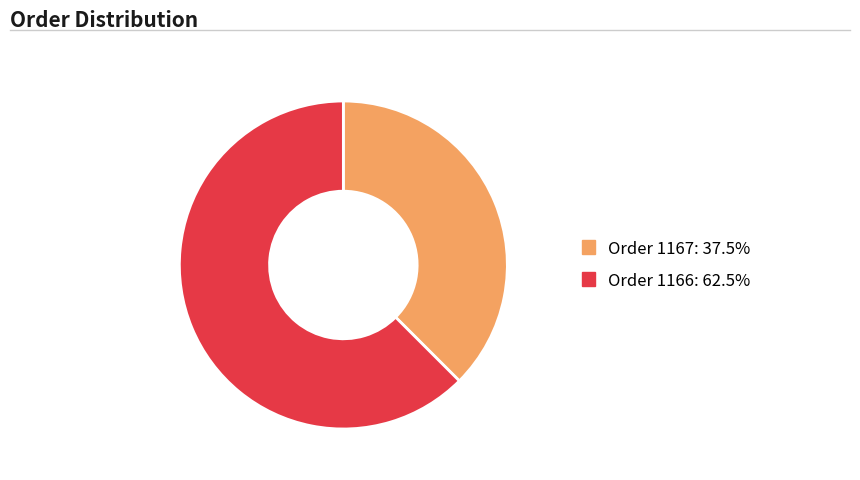

Combined, do Order 1166 and Order 1167 account for over 50%?

Yes